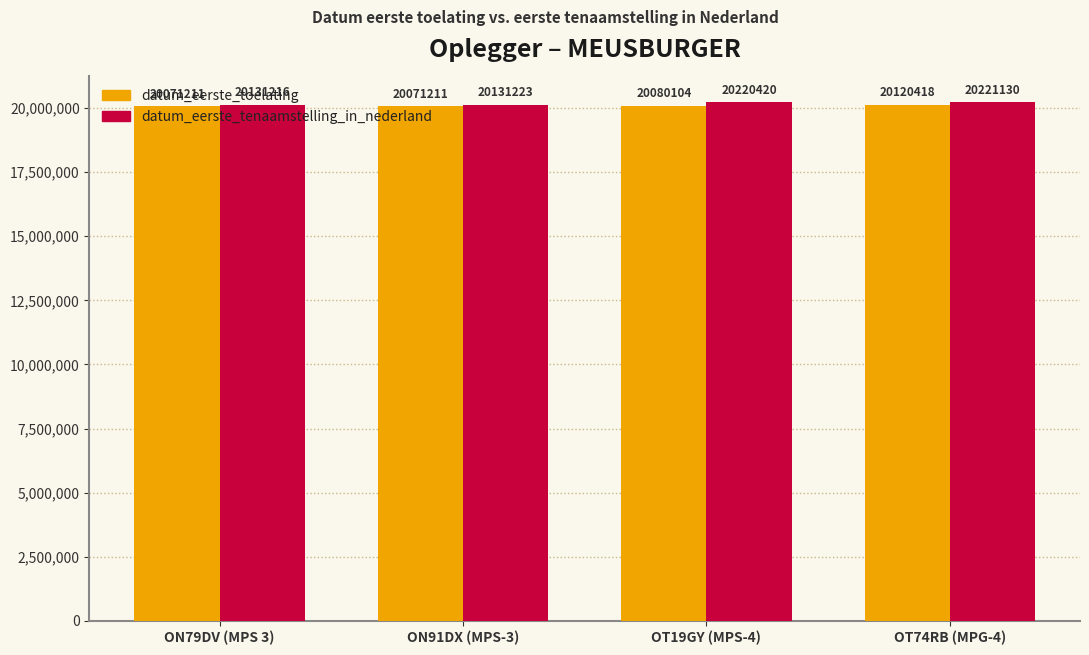

True or false: datum_eerste_toelating has a value of 35434260 at OT19GY (MPS-4).

False